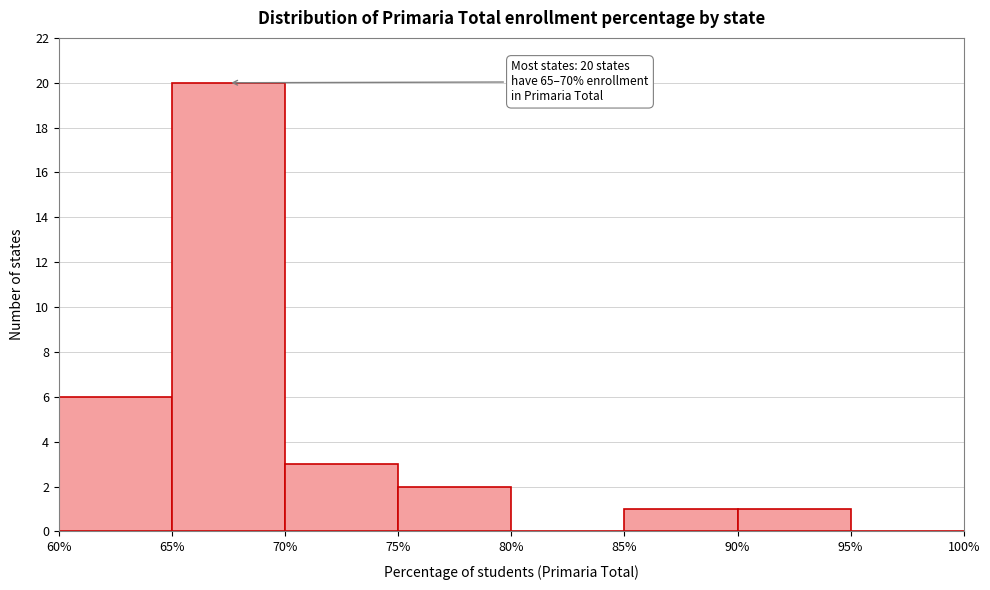

Which range on the x-axis has the tallest bar?

65% to 70%